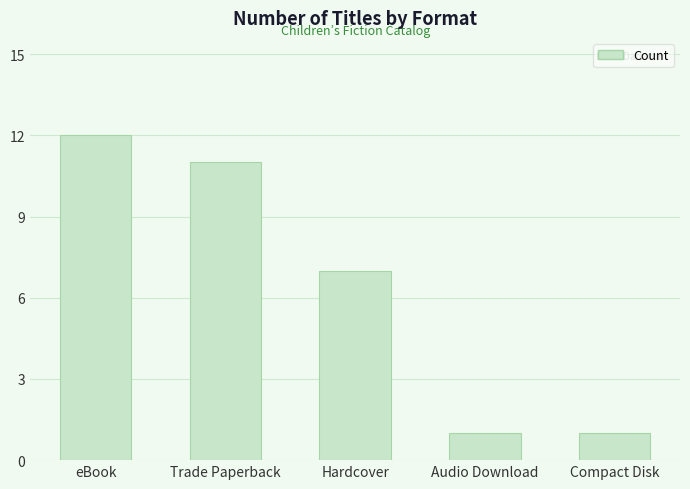

What is the value of the 5th bar from the left?

1